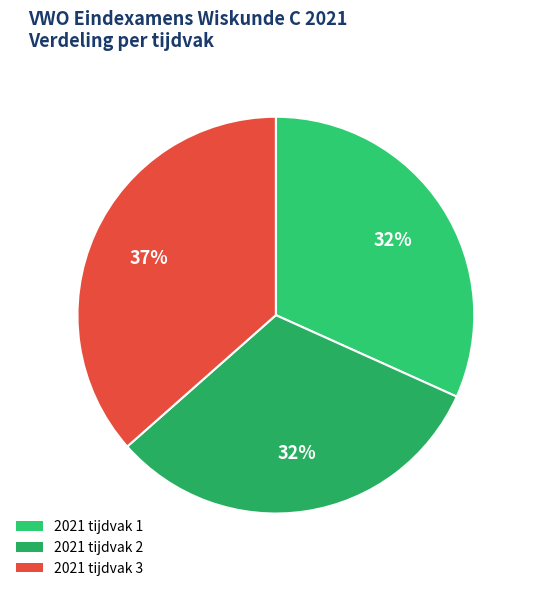

The 2021 tijdvak 3 slice represents 37% of the pie. True or false?

True